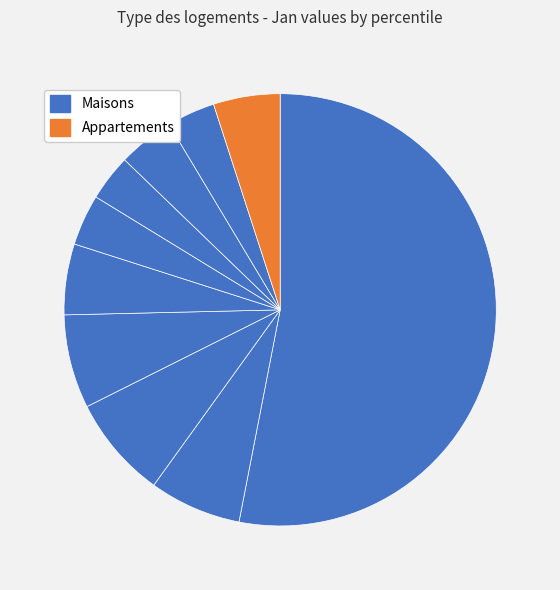

Rank the categories by value from highest to lowest.

pct05, pct25, pct35, pct15, pct45, pct95, pct75, pct55, pct85, pct65